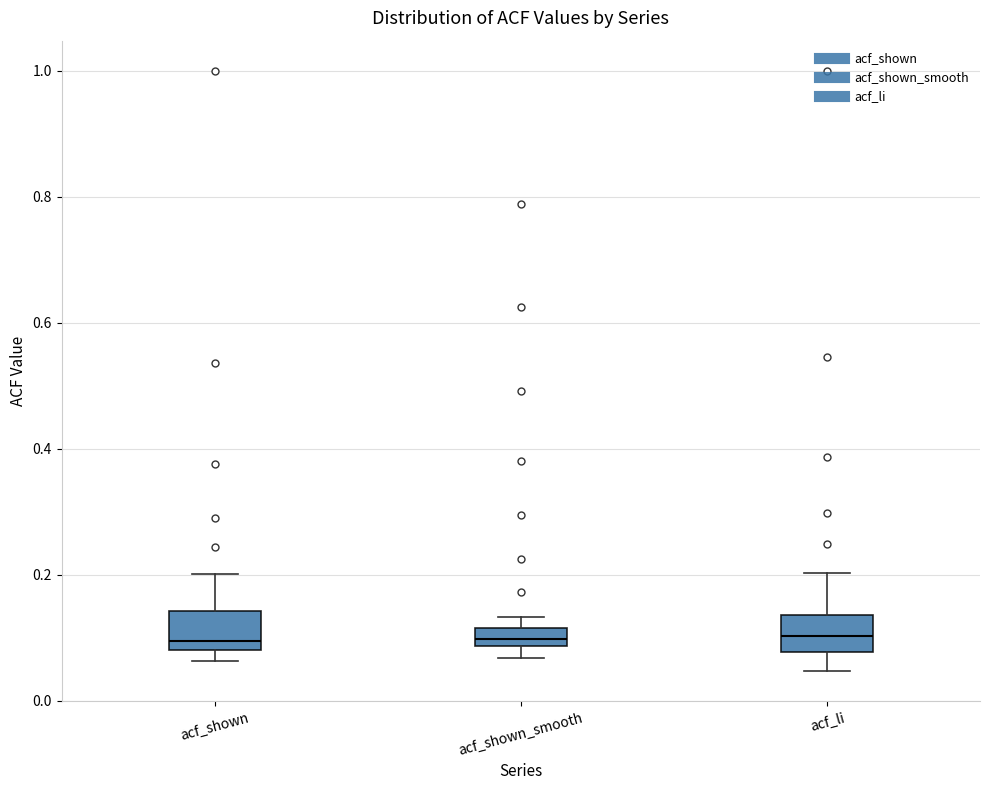

Where is the upper edge of the box for acf_shown_smooth on the y-axis? The values are not printed on the chart, so give them approximately, as read against the axis.

0.12